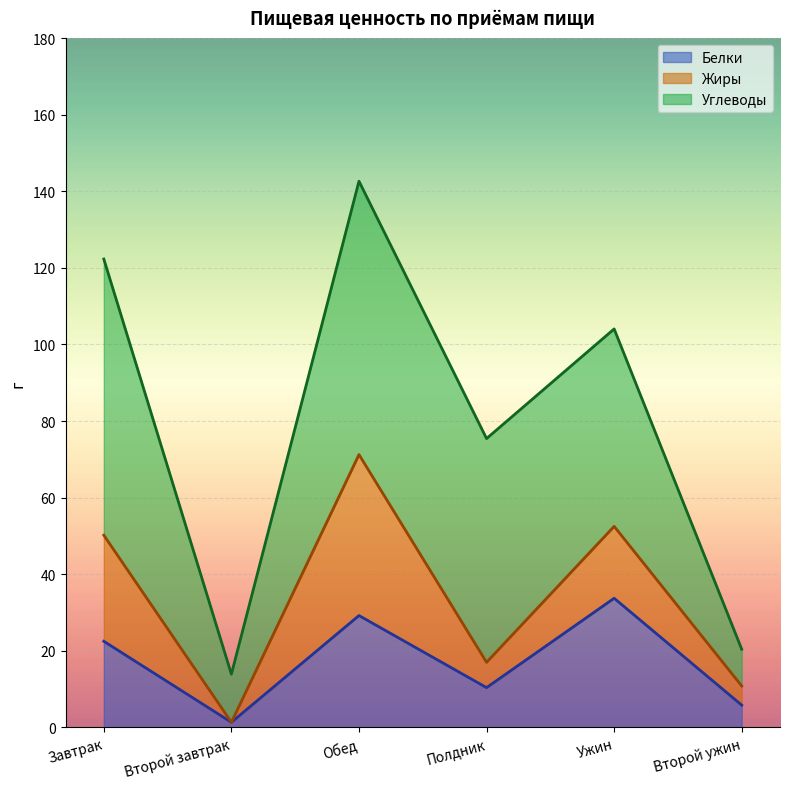

Reading right to left, extract all data points from this chart.

Белки: 5.8	33.7	10.4	29.2	1.3	22.5
Жиры: 5.0	18.8	6.6	42.0	0.0	27.7
Углеводы: 9.6	51.6	58.4	71.4	12.6	72.1